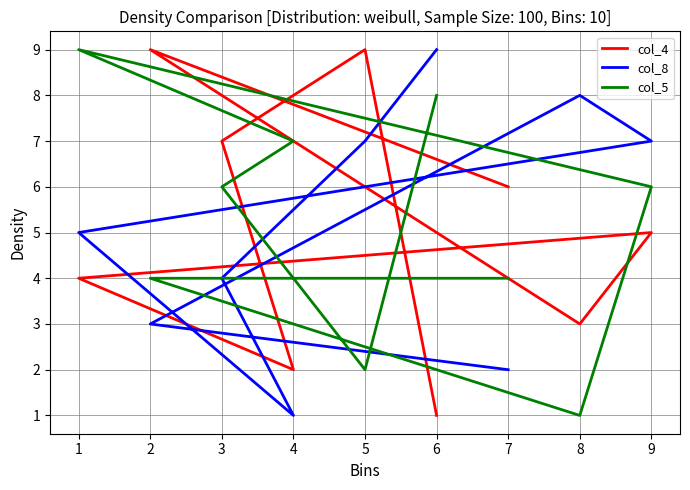

How many series are shown in this chart?

3